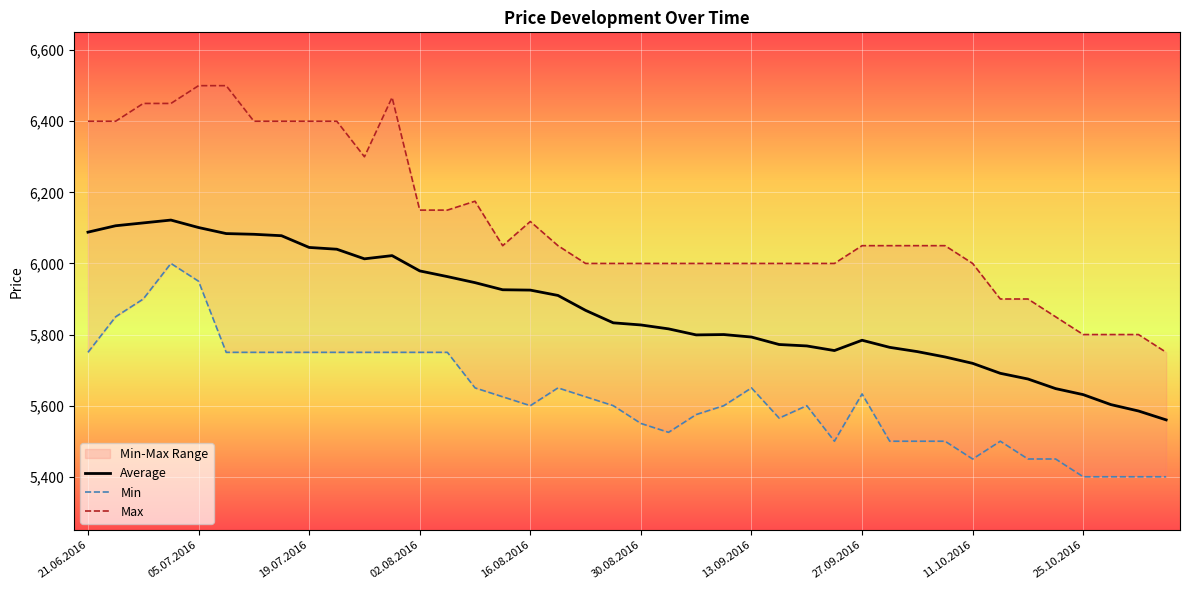

What is the difference between the highest and lowest values at 34?

450